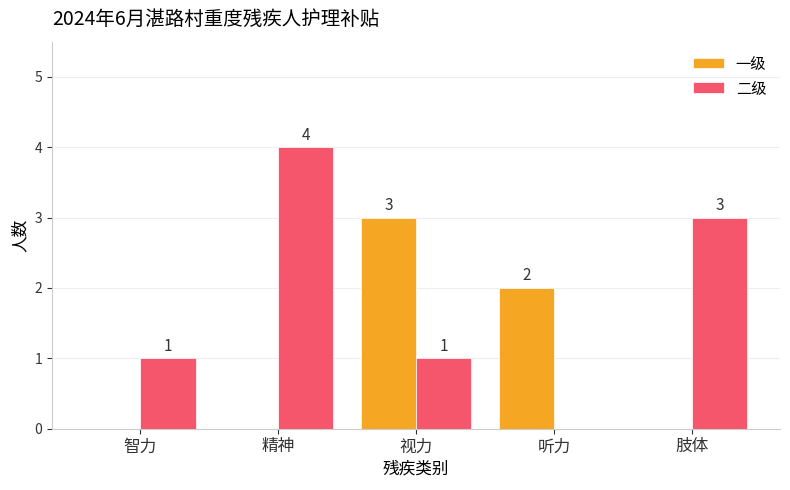

Reading right to left, transcribe all the data shown in this chart.

一级: 肢体=0	听力=2	视力=3	精神=0	智力=0
二级: 肢体=3	听力=0	视力=1	精神=4	智力=1